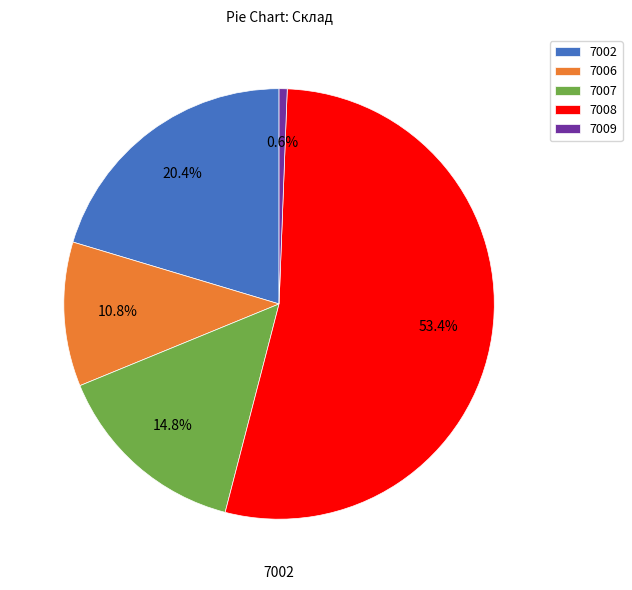

To the nearest percent, what is the difference between the largest and smallest slice percentages?

53%